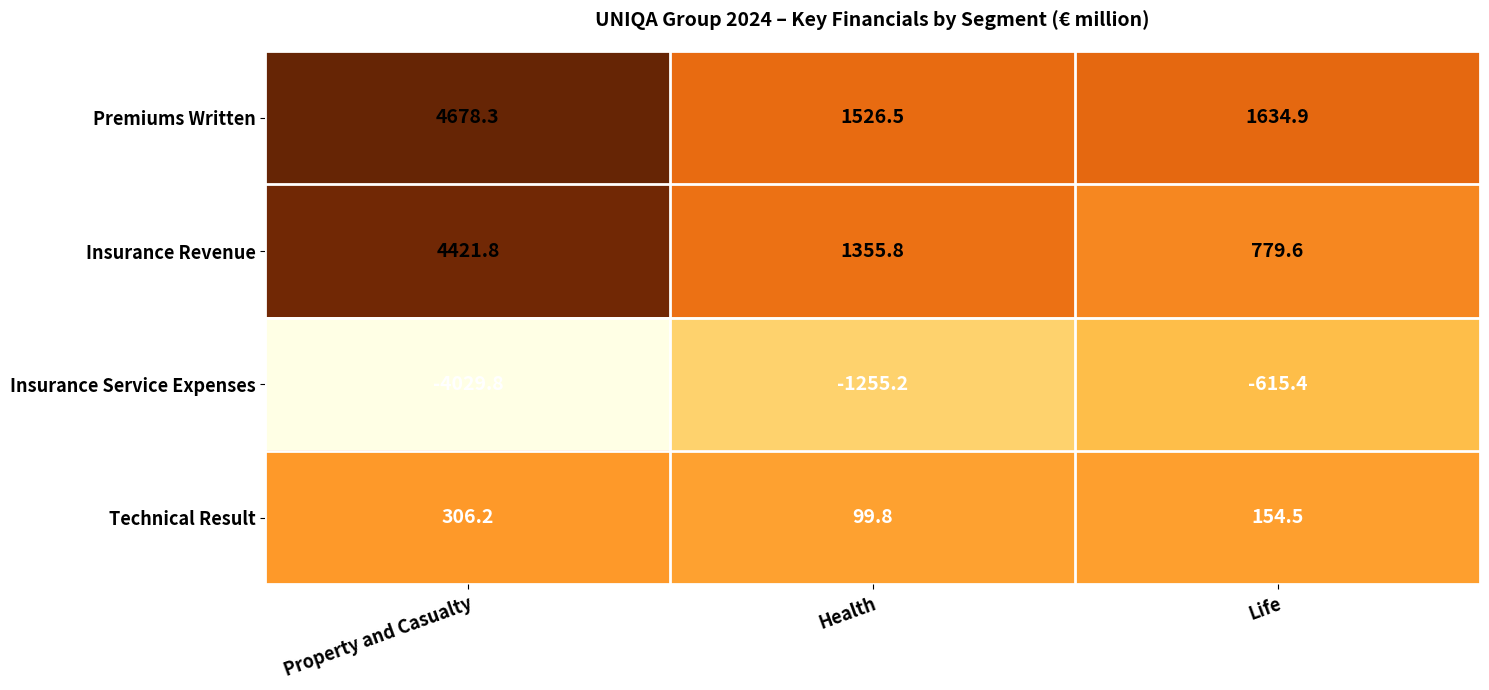

The Insurance Service Expenses series shows -2170.6 at Health. True or false?

False